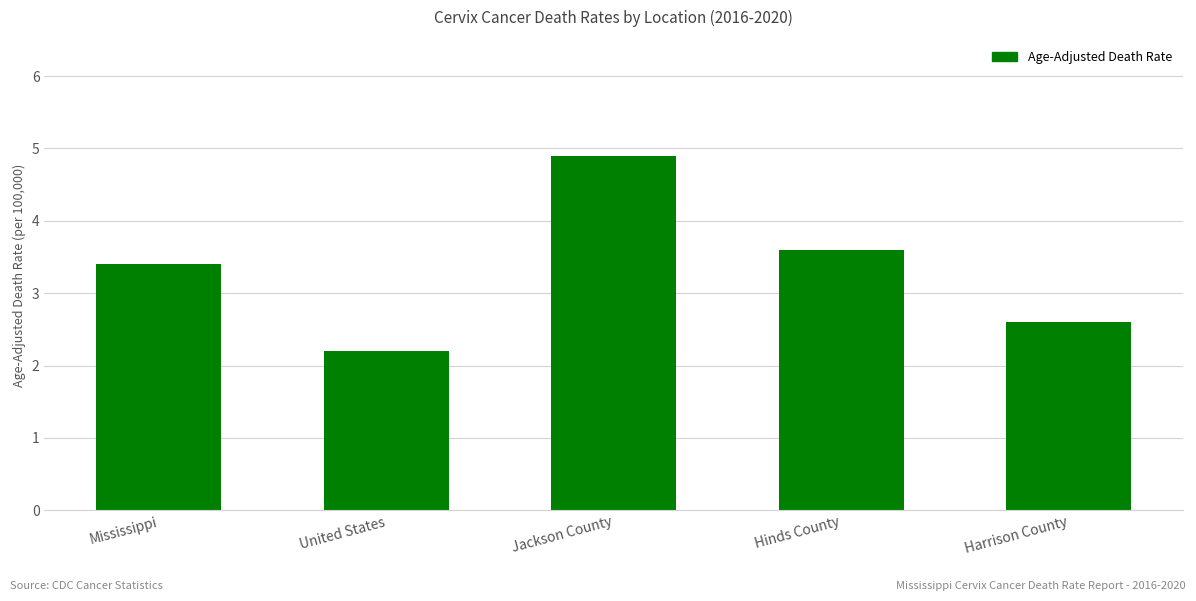

What is the value of the 4th bar from the left?

3.6